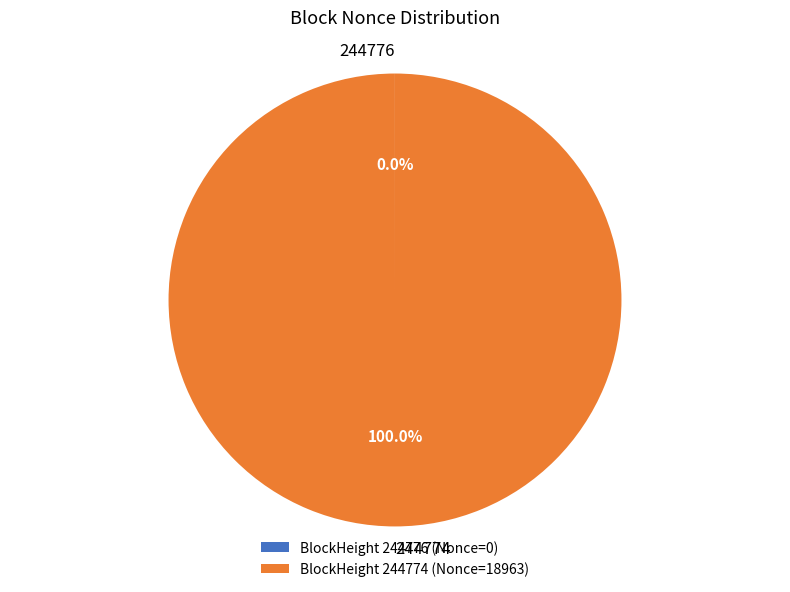

Does 244774 account for over 50% of the chart?

Yes